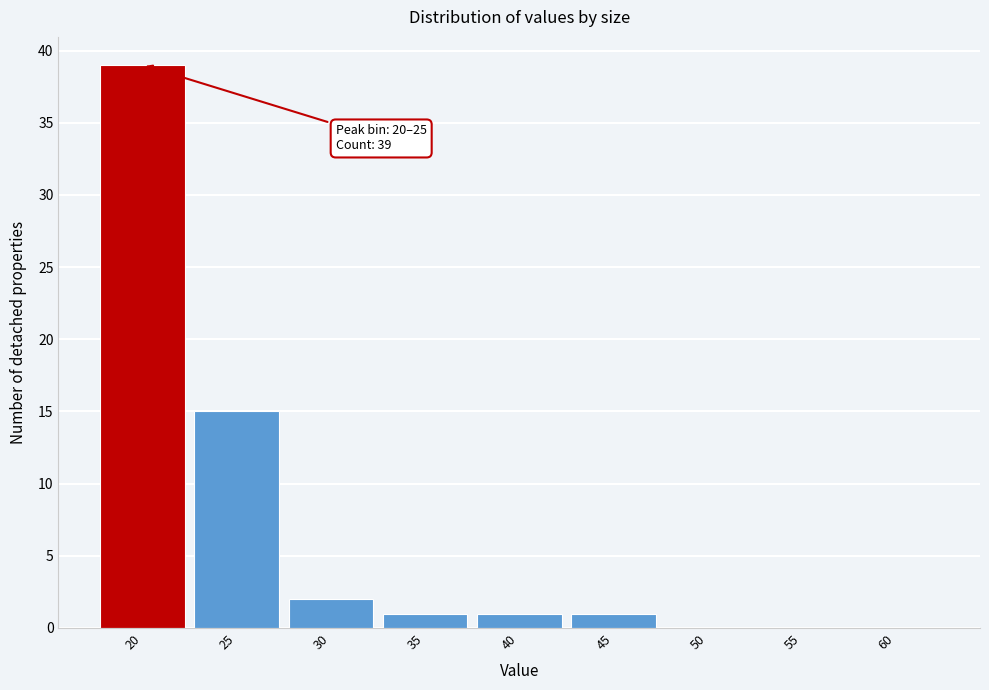

Reading left to right, transcribe all the data shown in this chart.

20=39	25=15	30=2	35=1	40=1	45=1	50=0	55=0	60=0